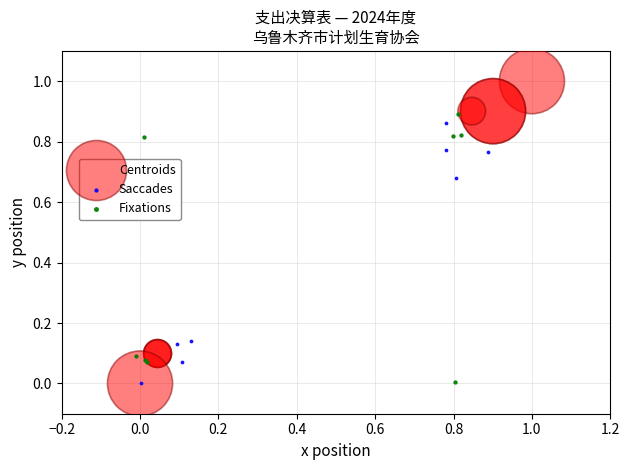

Which series contains the highest Y value?

Centroids